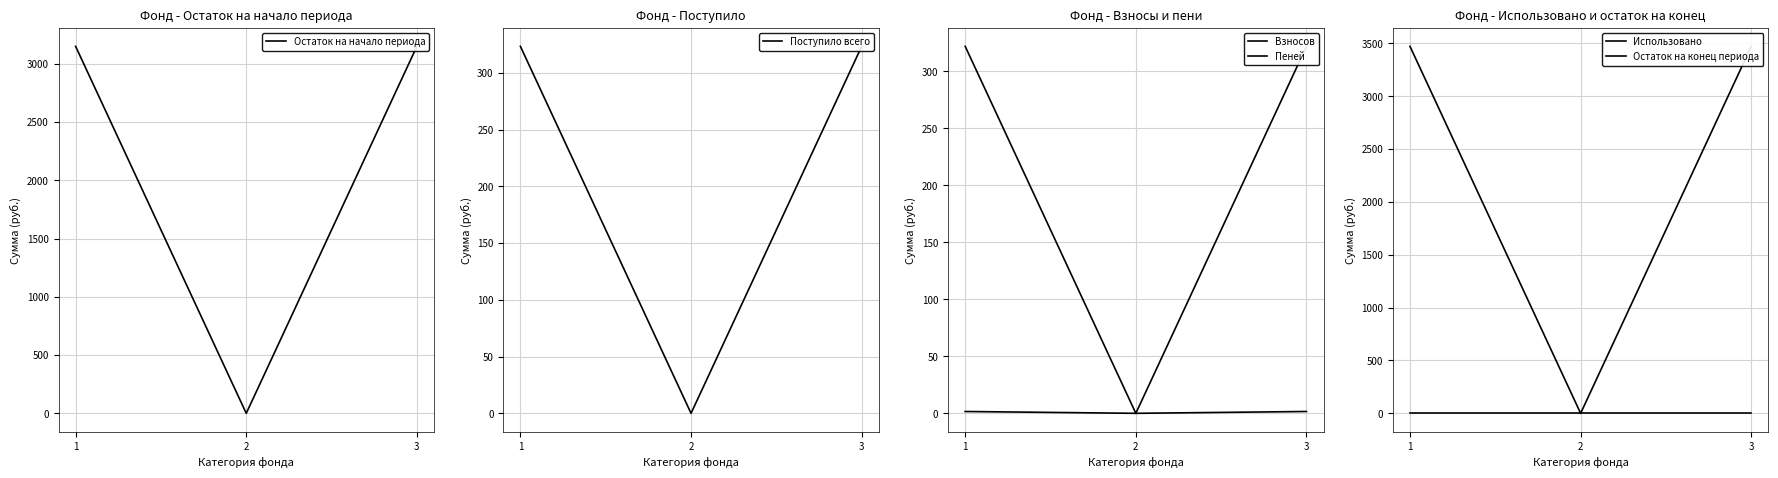

What is the difference between the maximum and minimum values in the Пеней series?

1.6